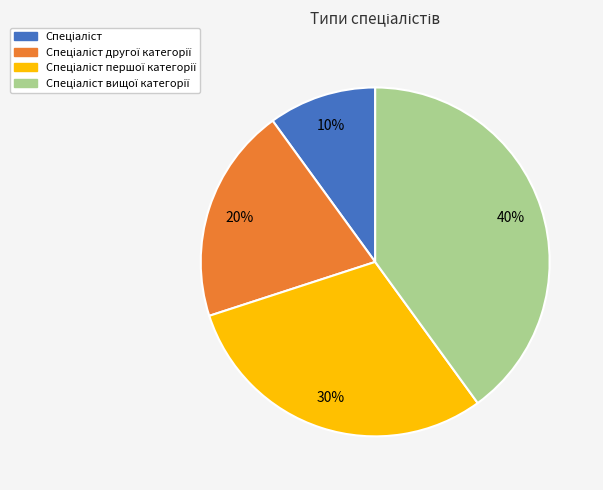

To the nearest percent, what is the average slice percentage?

25%